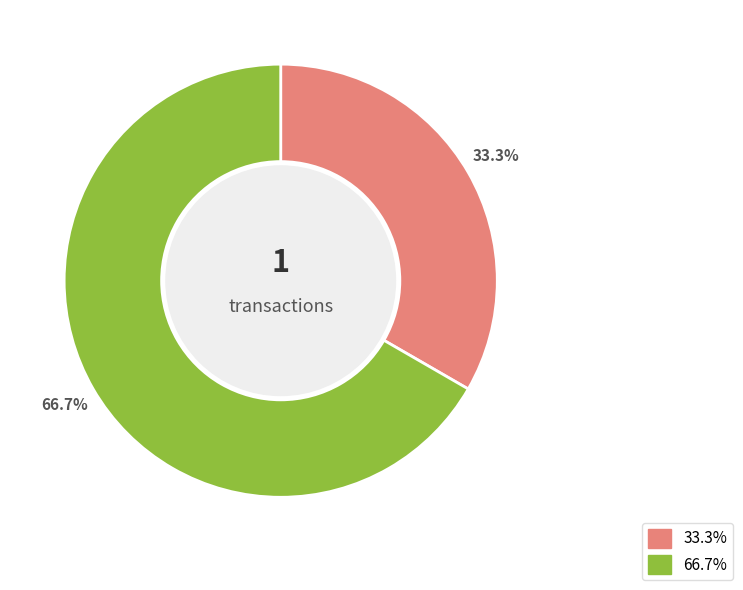

How many slices are in this pie chart?

2